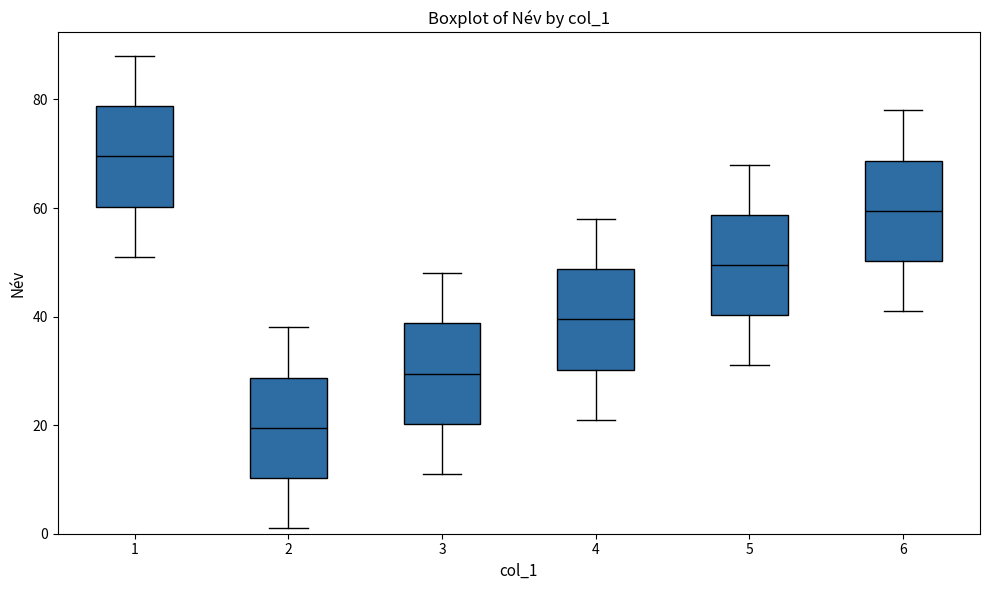

Reading left to right, transcribe this box plot: for each box, give where its median line is, the range the box spans, and where its two whiskers end, as read against the y-axis. The values are not printed on the chart, so give them approximately, as read against the axis.

1: median 70, box 60 to 78, whiskers 52 to 88
2: median 20, box 10 to 28, whiskers 2 to 38
3: median 30, box 20 to 38, whiskers 12 to 48
4: median 40, box 30 to 48, whiskers 22 to 58
5: median 50, box 40 to 58, whiskers 32 to 68
6: median 60, box 50 to 68, whiskers 42 to 78